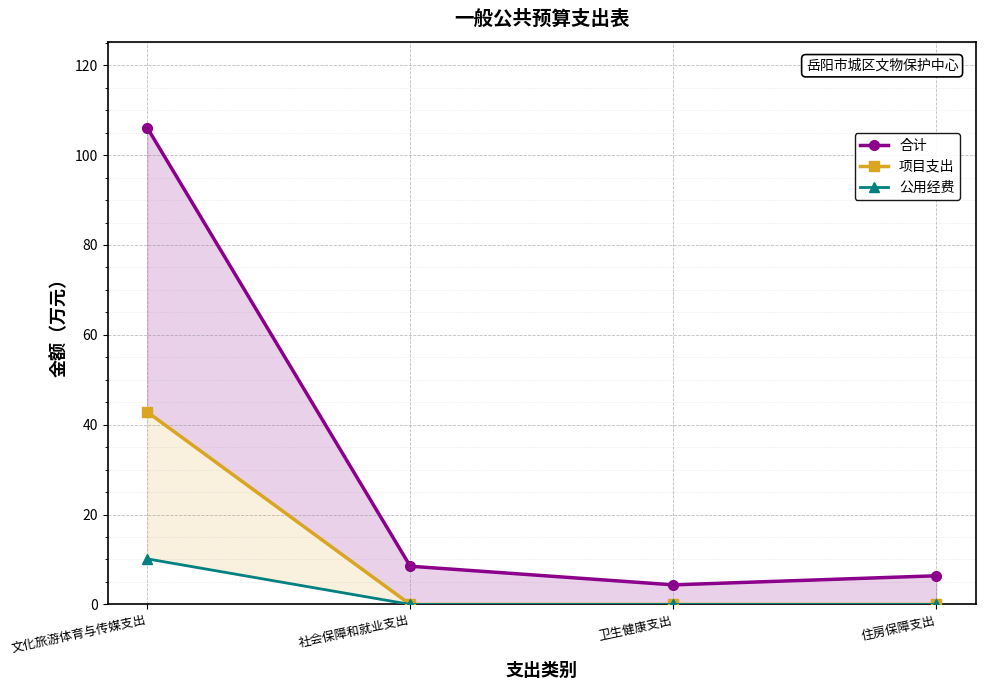

Which series changed the most between 社会保障和就业支出 and 住房保障支出?

合计